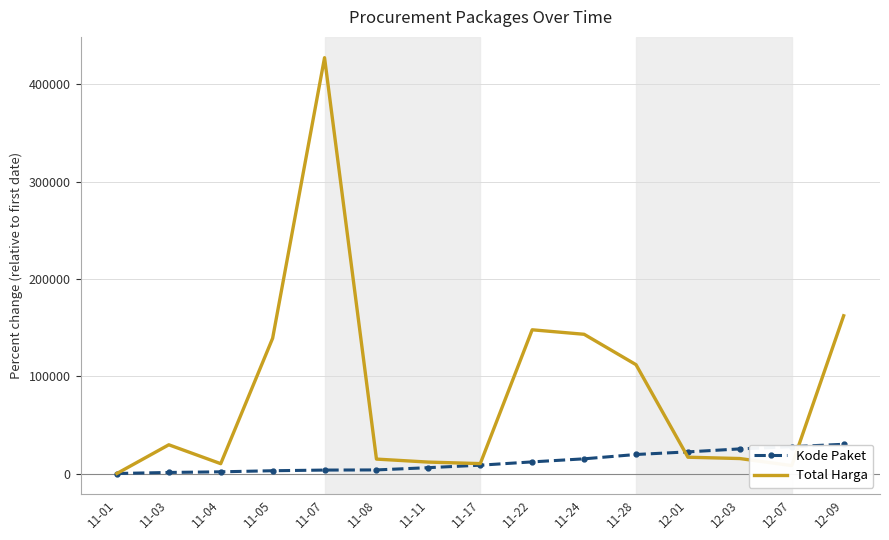

Rank the series at 11-03 from lowest to highest value.

Kode Paket, Total Harga